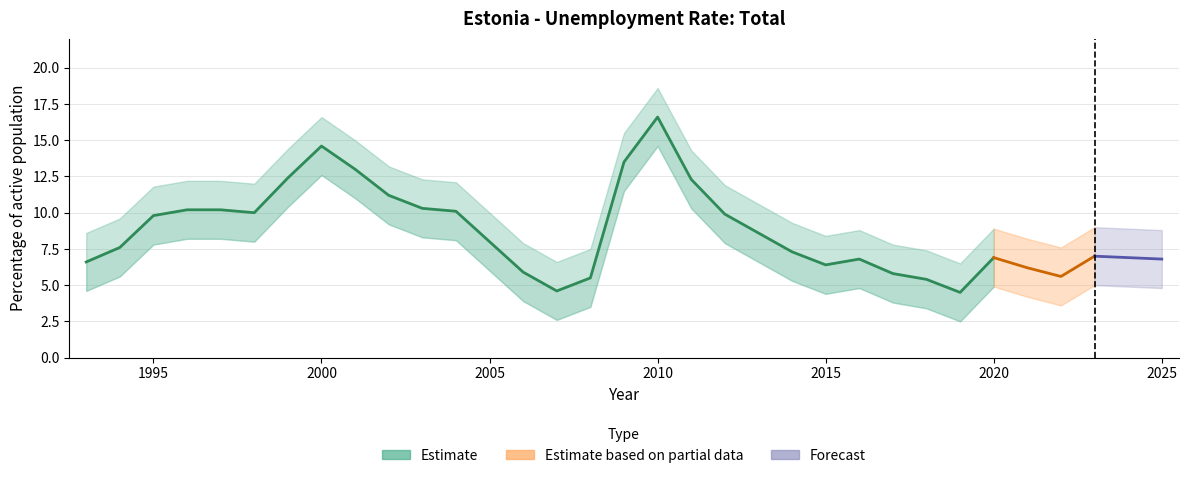

The Unemployment rate series shows 5.4 at 2018. True or false?

True